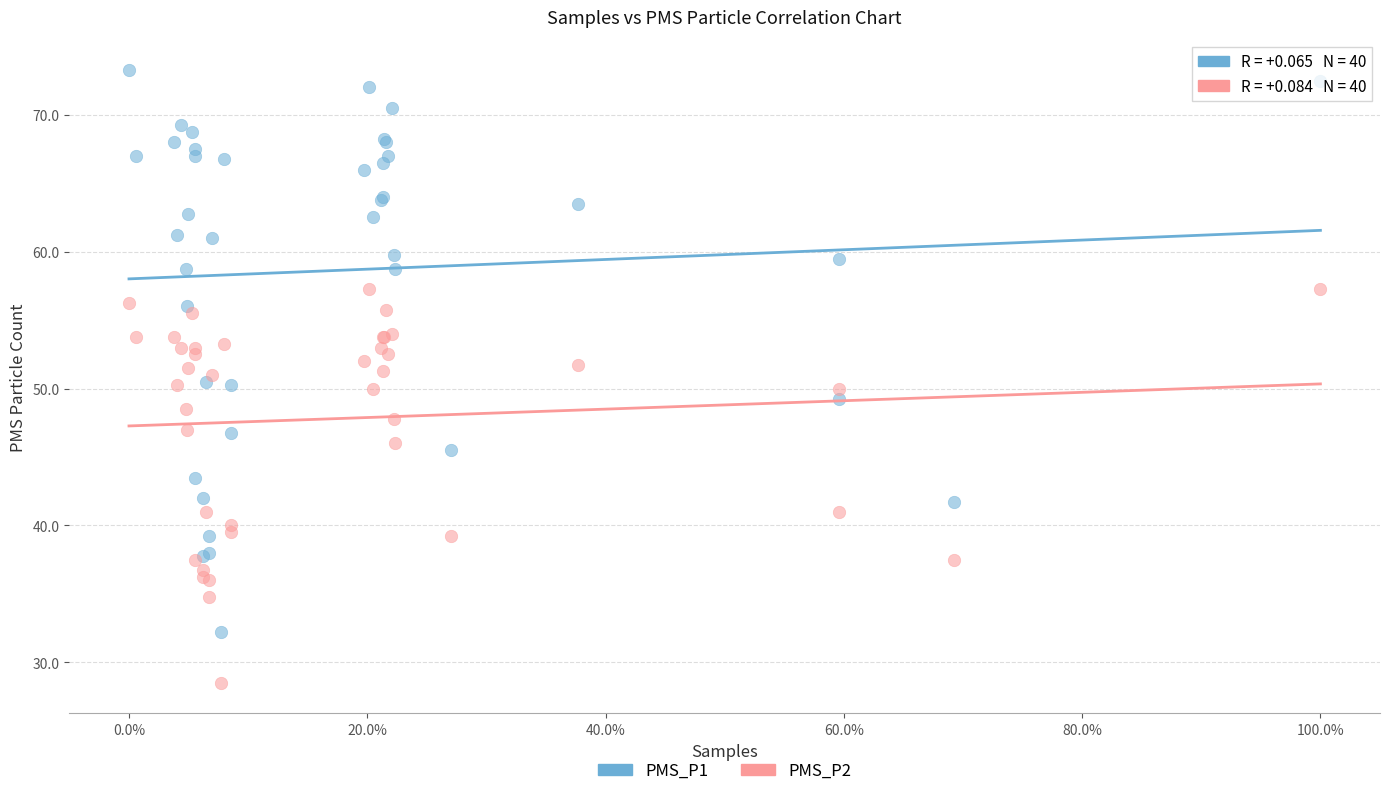

What is the X range (max minus min) for the scatter plot?

1.0